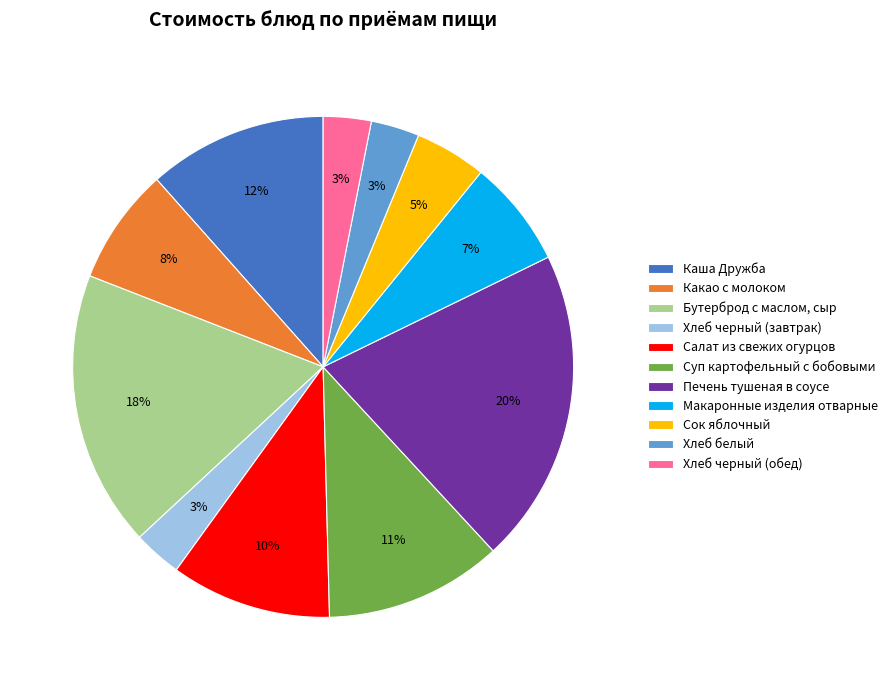

How many slices are in this pie chart?

11